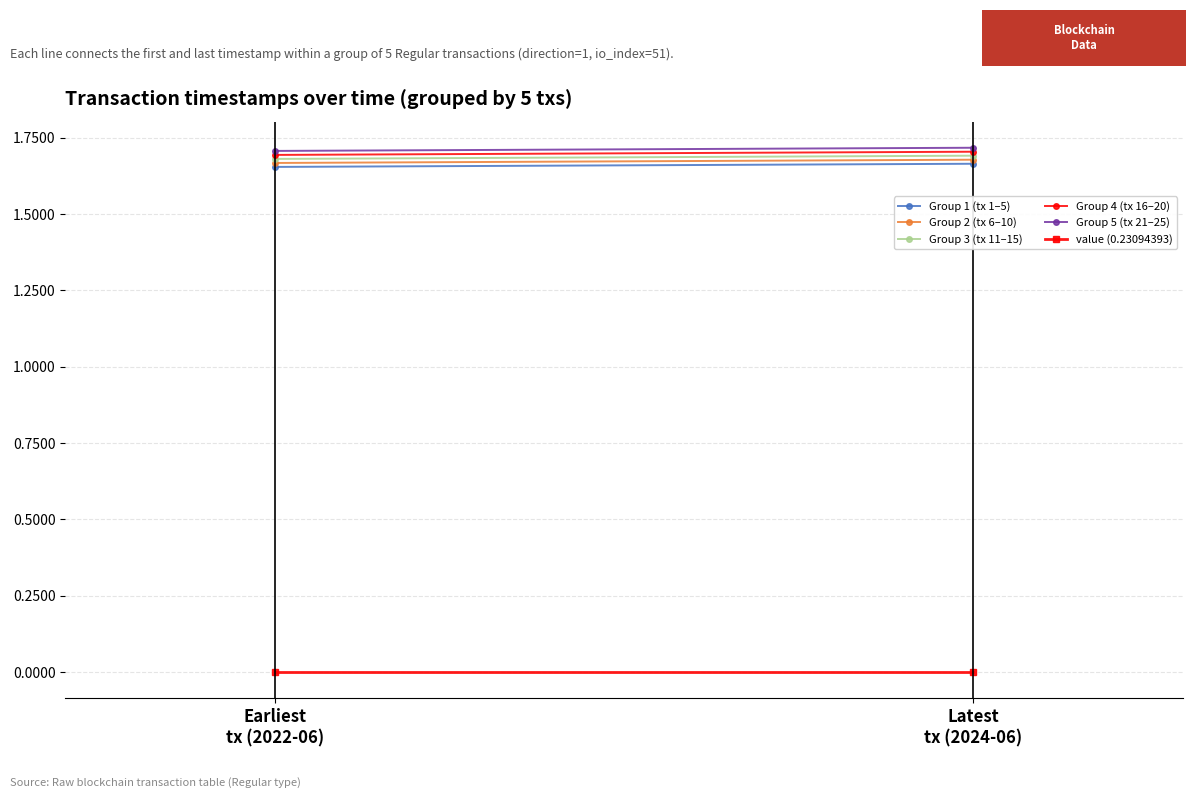

Which label corresponds to the smallest value in the chart?

Latest
tx (2024-06)